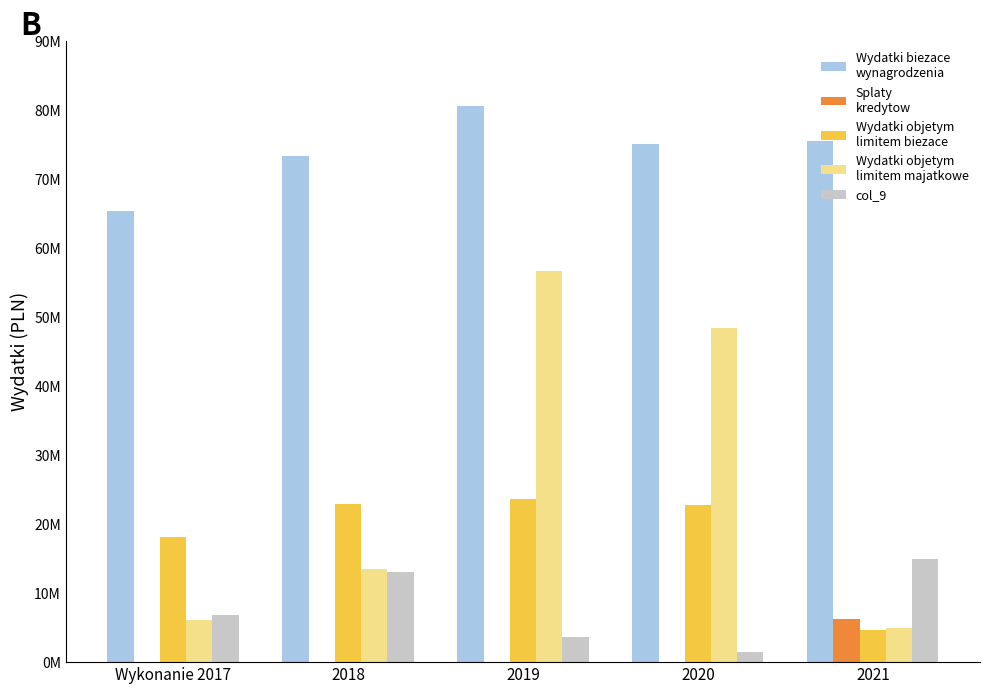

Are the bars horizontal?

No